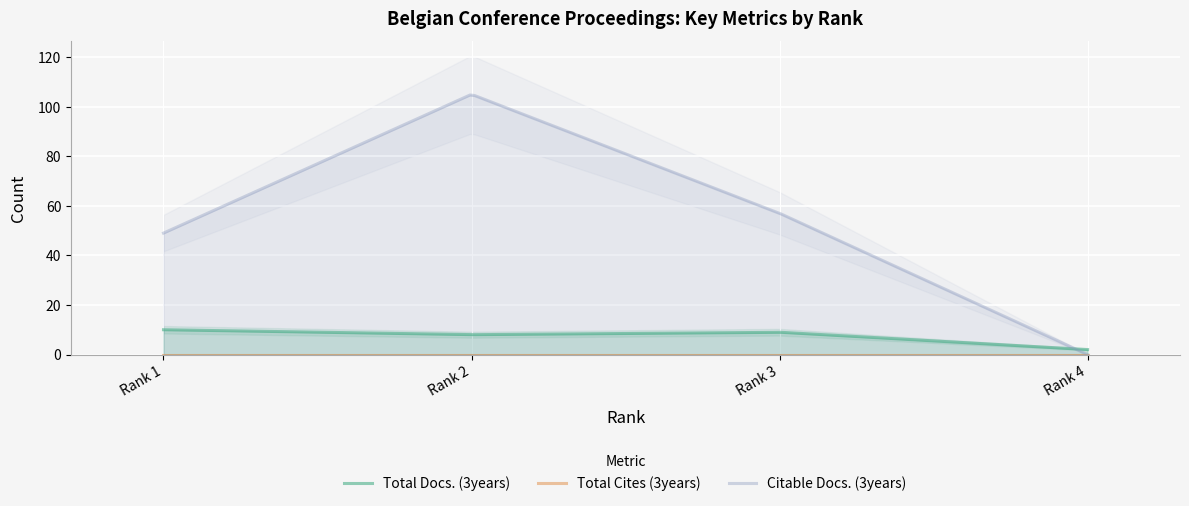

True or false: Citable Docs. (3years) and Total Docs. (3years) cross at least once.

True